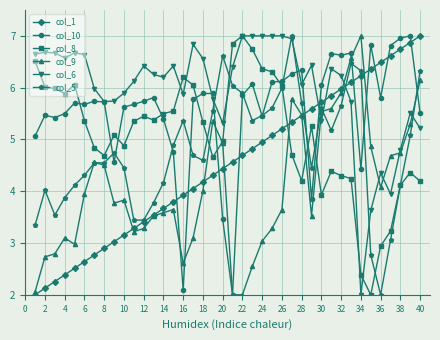

True or false: col_9 has more than 1 interior local peaks.

True